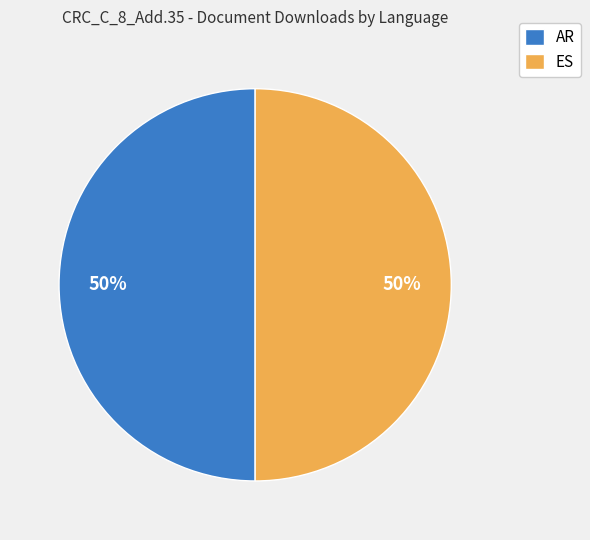

How many slices are in this pie chart?

2